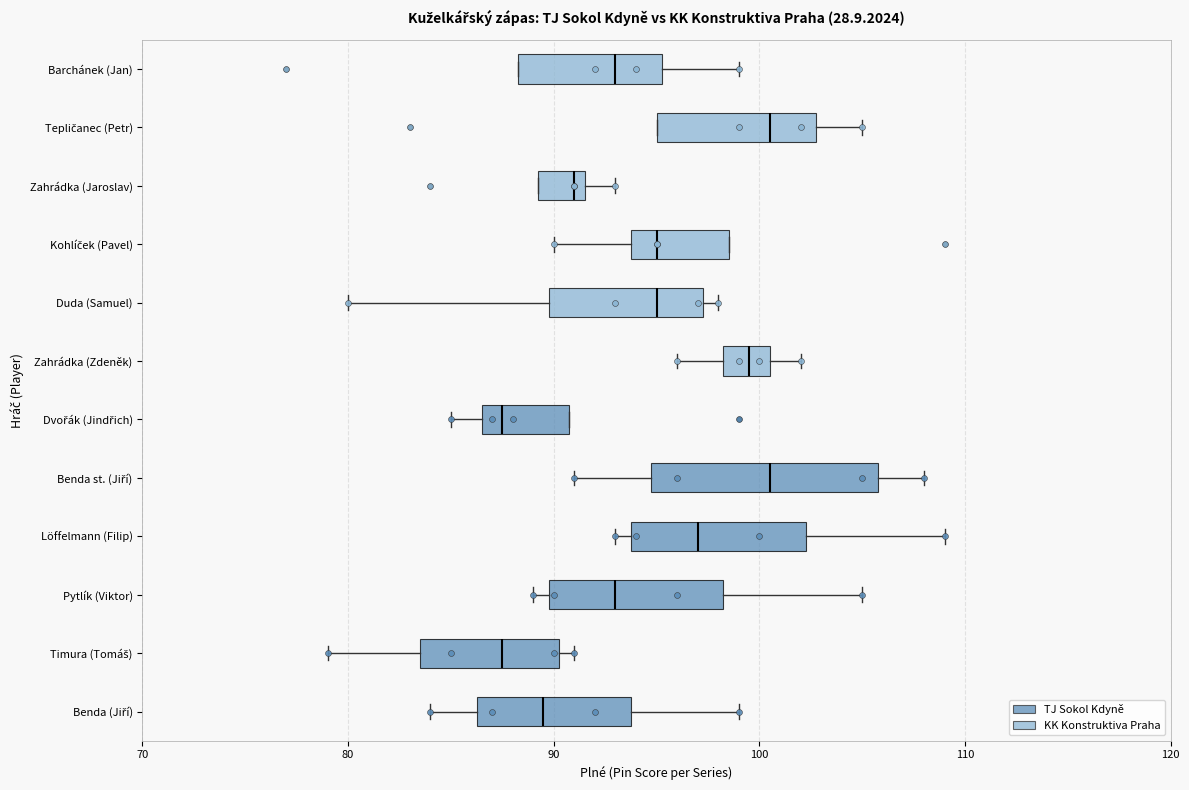

Reading bottom to top, read every box against the x-axis: the position of its median line, the range the box covers, and the ends of its whiskers. The values are not printed on the chart, so give them approximately, as read against the axis.

Benda (Jiří): median 90, box 86 to 94, whiskers 84 to 99
Timura (Tomáš): median 88, box 84 to 90, whiskers 79 to 91
Pytlík (Viktor): median 93, box 90 to 98, whiskers 89 to 105
Löffelmann (Filip): median 97, box 94 to 102, whiskers 93 to 109
Benda st. (Jiří): median 101, box 95 to 106, whiskers 91 to 108
Dvořák (Jindřich): median 88, box 87 to 91, whiskers 85 to 91
Zahrádka (Zdeněk): median 100, box 98 to 101, whiskers 96 to 102
Duda (Samuel): median 95, box 90 to 97, whiskers 80 to 98
Kohlíček (Pavel): median 95, box 94 to 99, whiskers 90 to 99
Zahrádka (Jaroslav): median 91, box 89 to 92, whiskers 89 to 93
Tepličanec (Petr): median 101, box 95 to 103, whiskers 95 to 105
Barchánek (Jan): median 93, box 88 to 95, whiskers 88 to 99